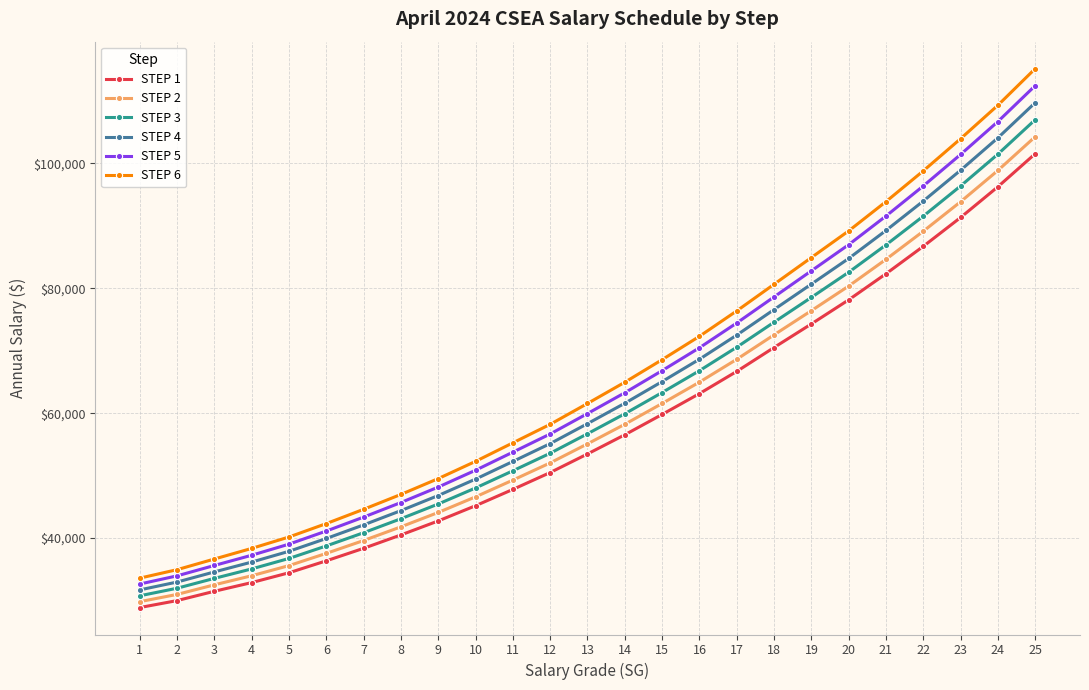

How many data points in STEP 4 are less than 58321?

12